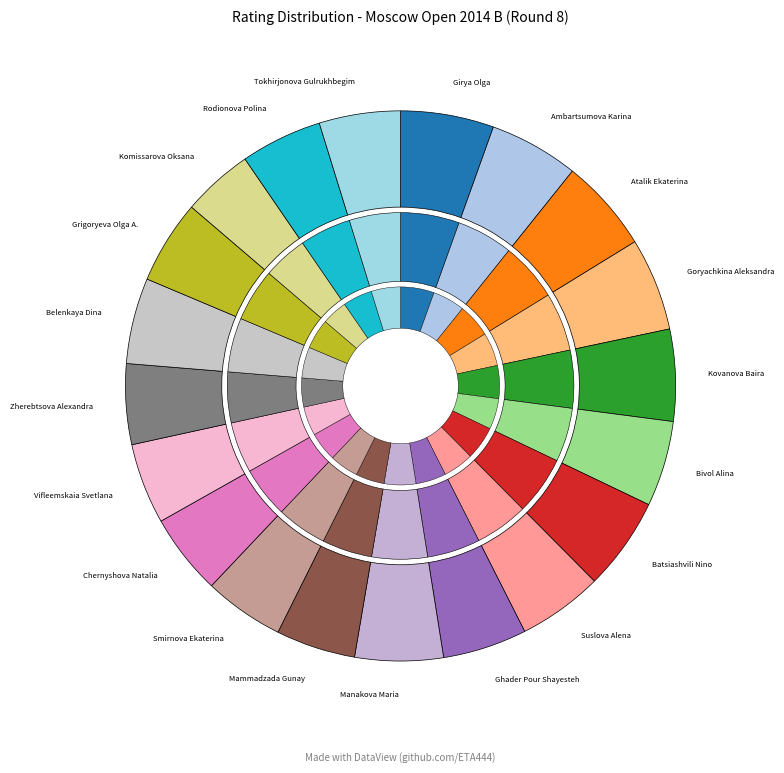

How many slices are in this pie chart?

20